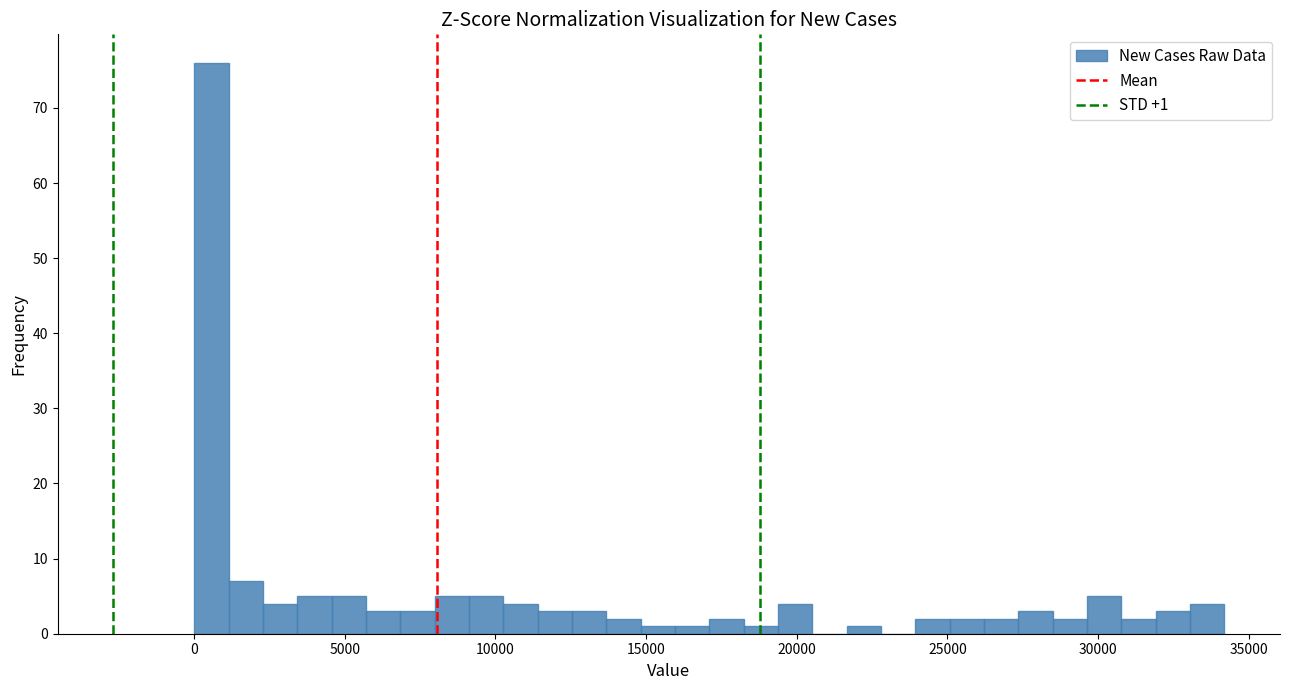

Around what value on the x-axis is the tallest bar? Give the approximate position of its centre, as read against the axis.

500